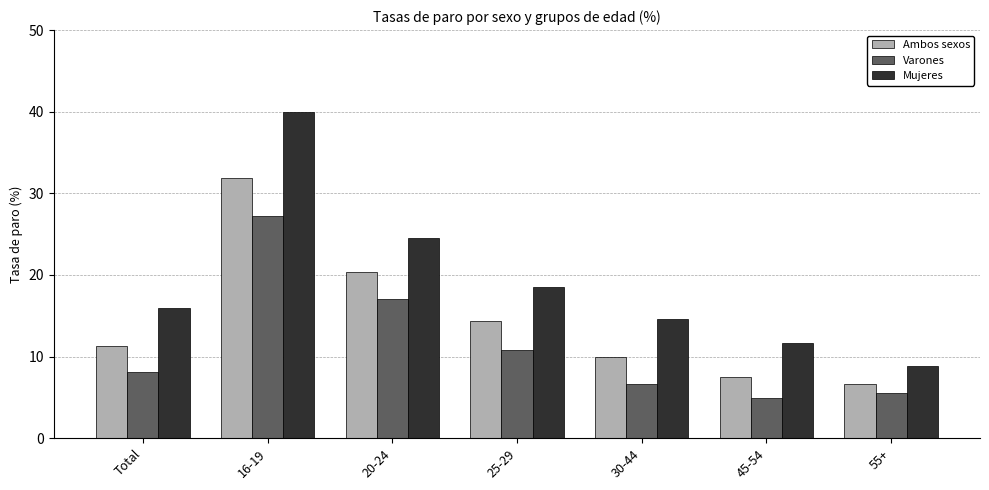

Which series changed the most between 20-24 and 25-29?

Varones